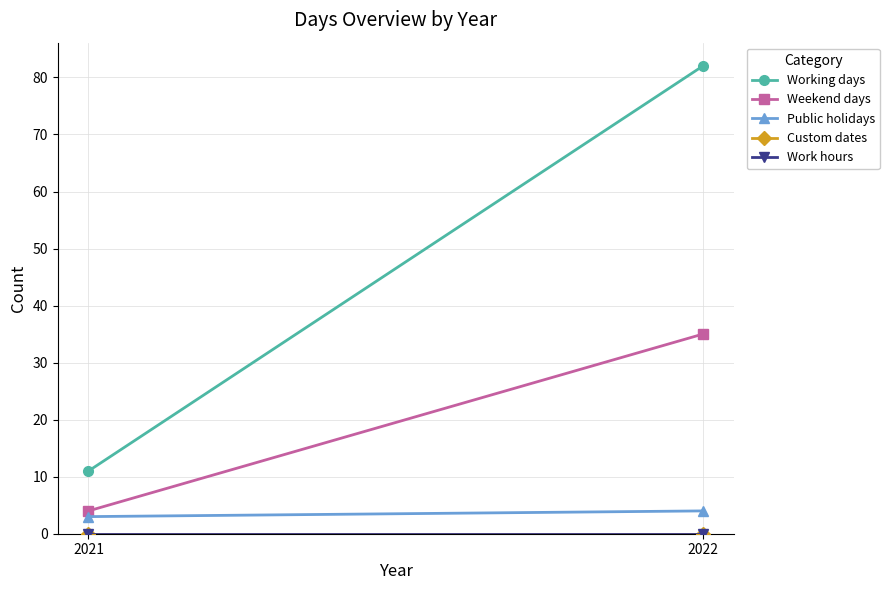

Between 2021 and 2022, which series saw the biggest shift?

Working days